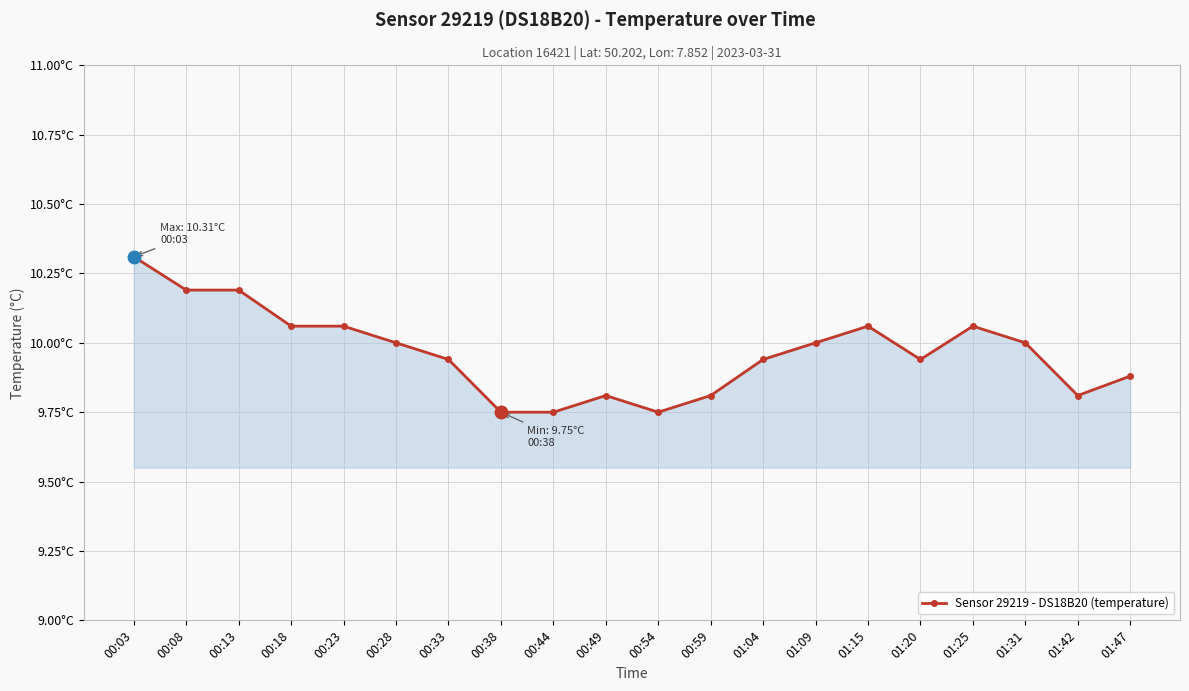

What is the approximate value at 00:03?

10.3